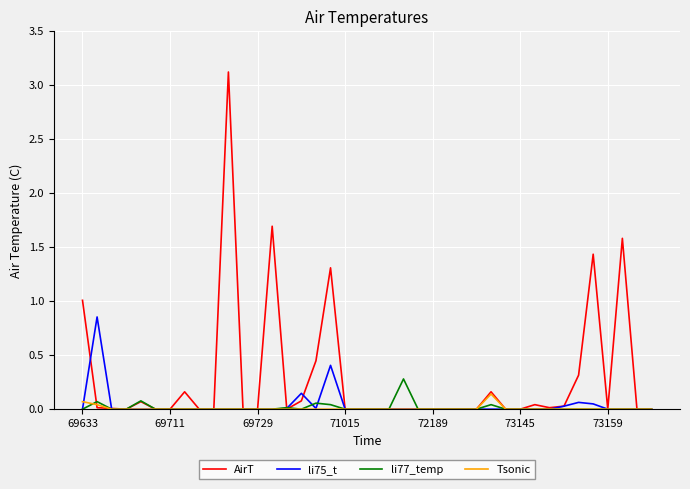

Rank the series by their maximum value, from highest to lowest.

AirT, li75_t, li77_temp, Tsonic